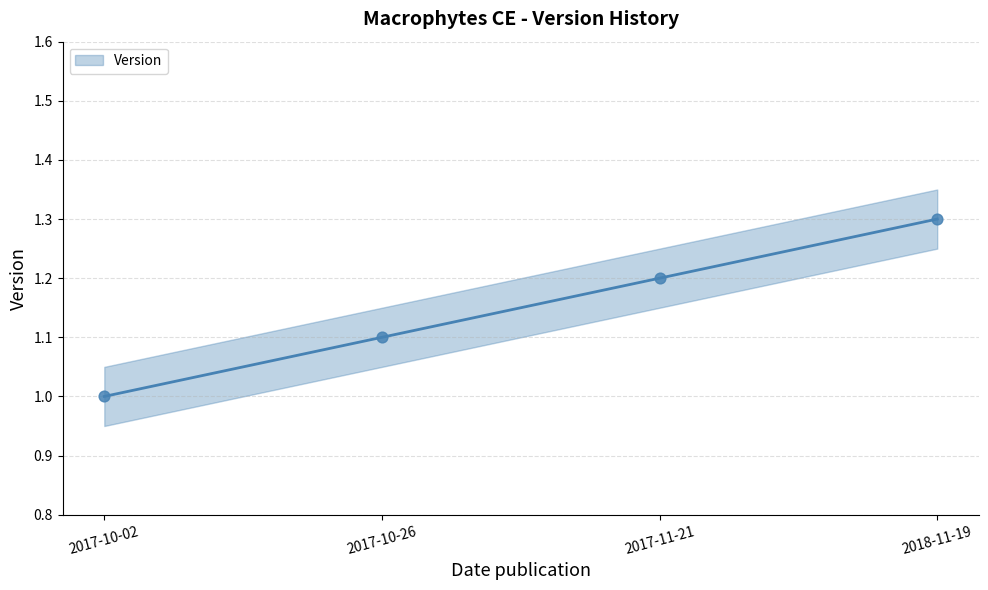

Approximately how many times larger is the value at 2017-11-21 compared to 2017-10-02?

1.2